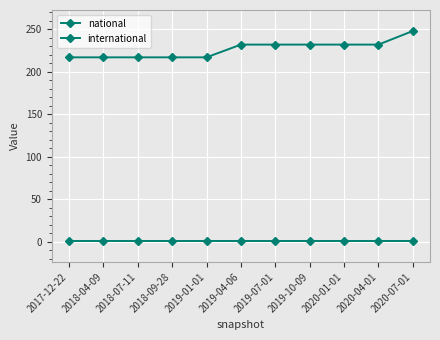

What is the value of the international point at the 8th from the left?

1